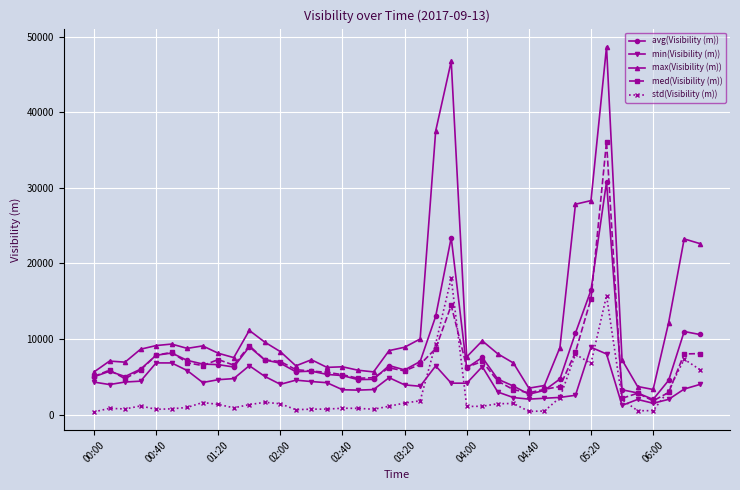

What is the highest value of the min(Visibility (m)) series?

8918